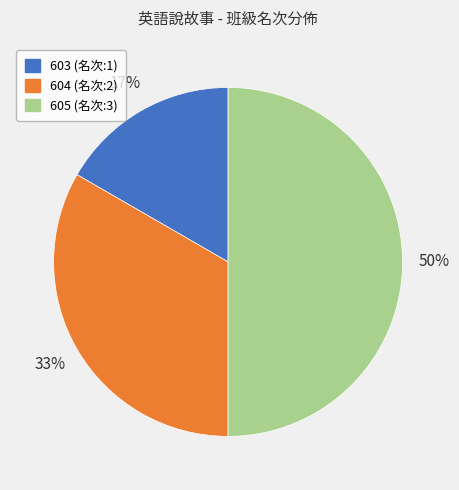

The 605 slice represents 50% of the pie. True or false?

True